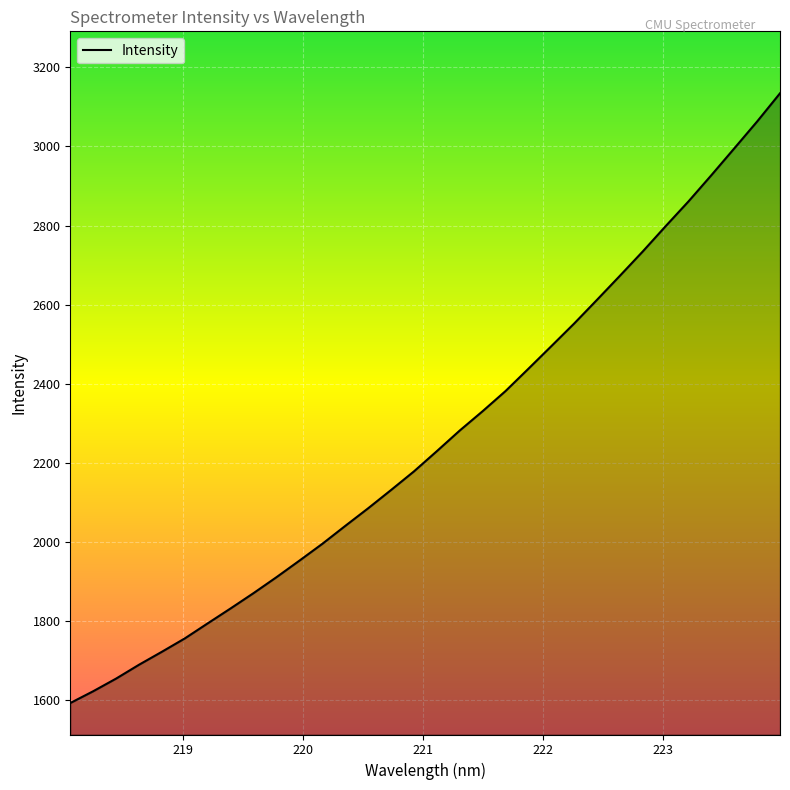

What is the difference between the maximum and minimum values?

1542.2